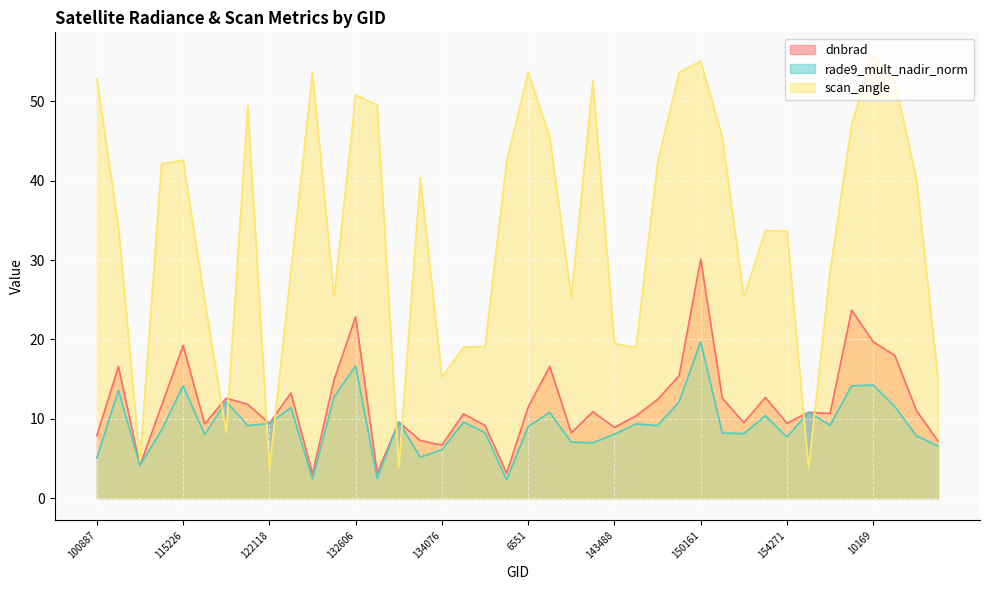

True or false: dnbrad and rade9_mult_nadir_norm cross at least once.

True